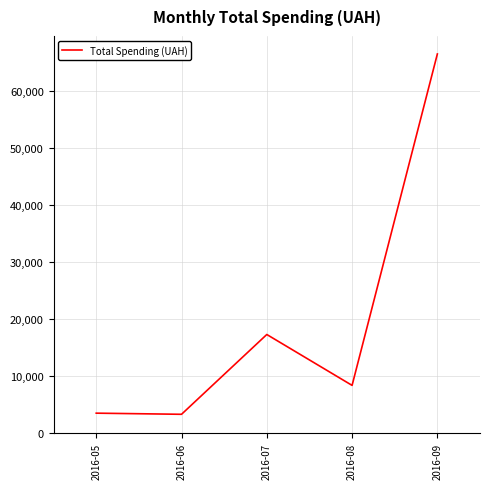

Is this an area chart (filled region under the line)?

No